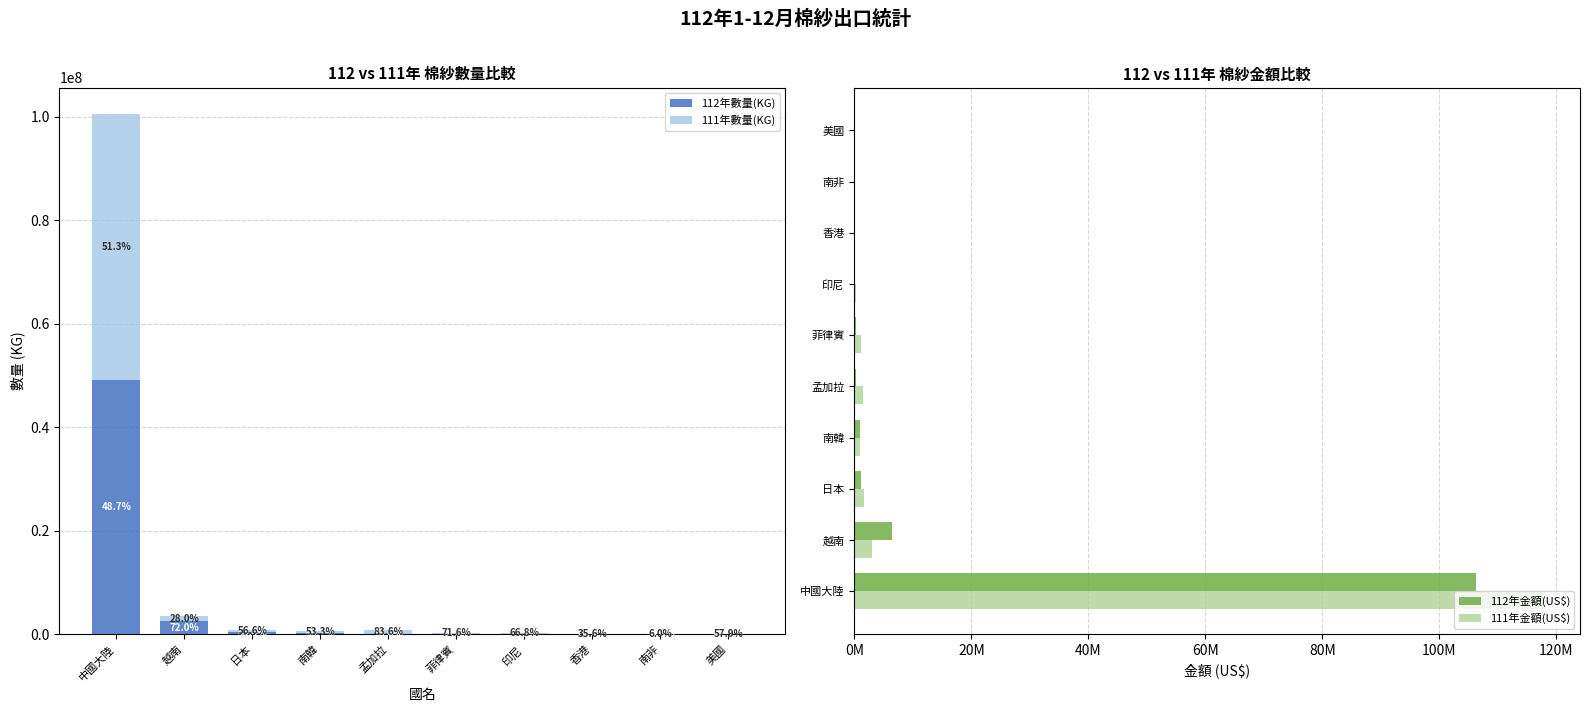

At which category does the chart reach its peak across all series?

中國大陸